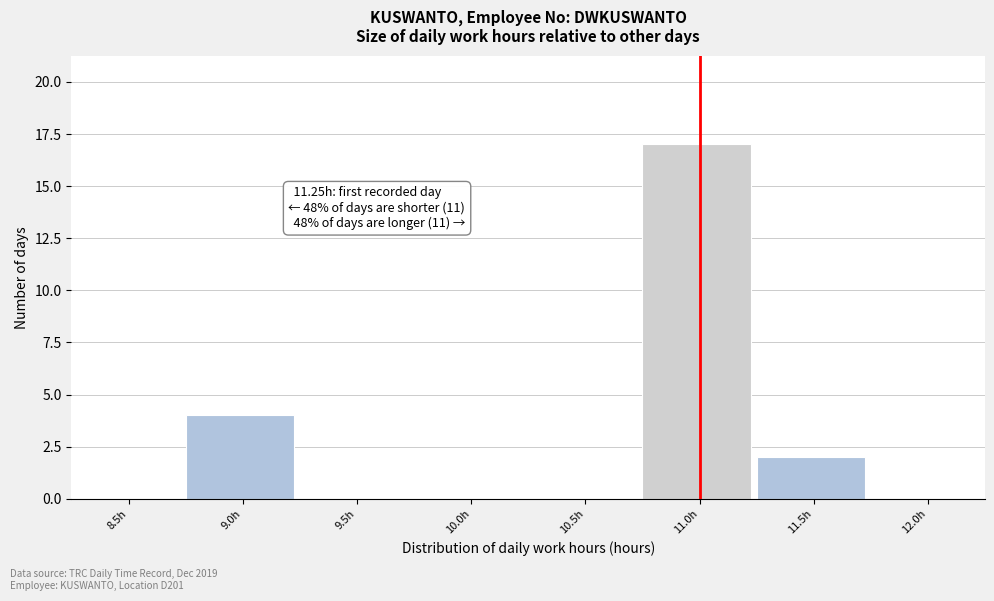

Reading left to right, what are all the values shown in this chart?

8.5h=0	9.0h=4	9.5h=0	10.0h=0	10.5h=0	11.0h=17	11.5h=2	12.0h=0